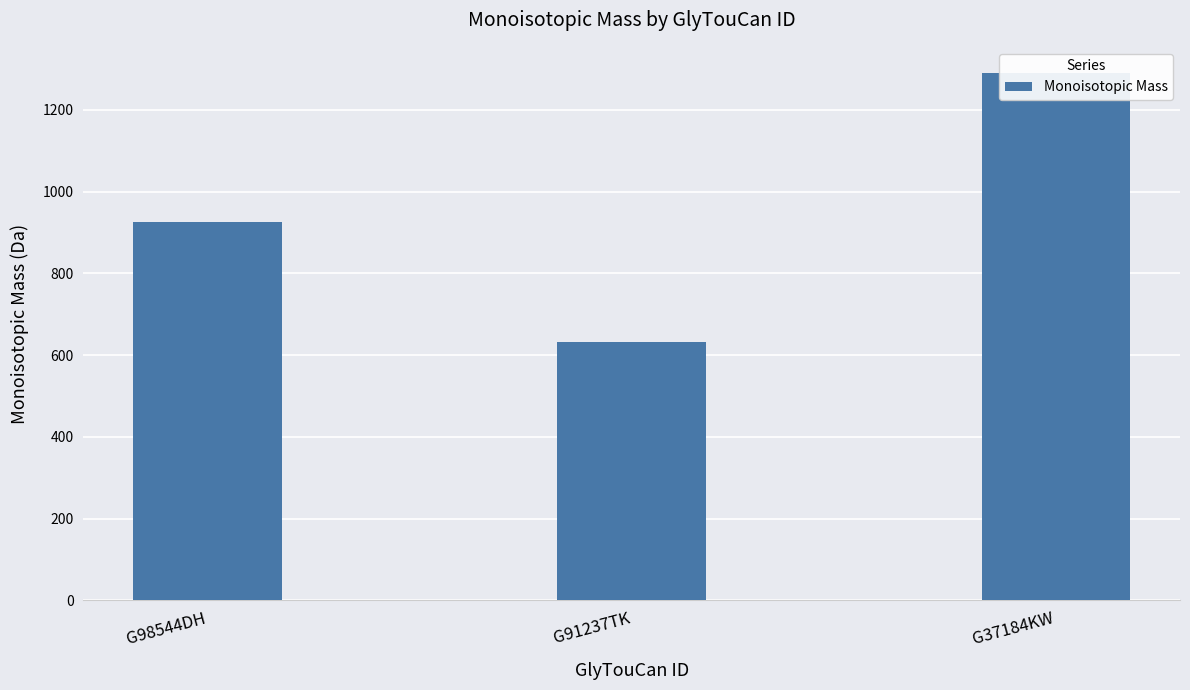

Is it true that the value at G37184KW is 339.6?

False